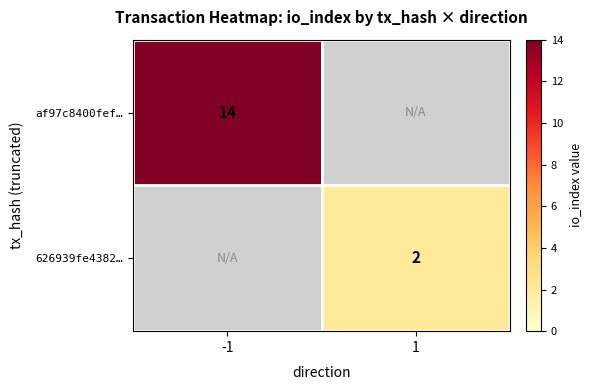

Is the value of 626939fe4382… at 1 greater than the value of af97c8400fef… at -1?

No